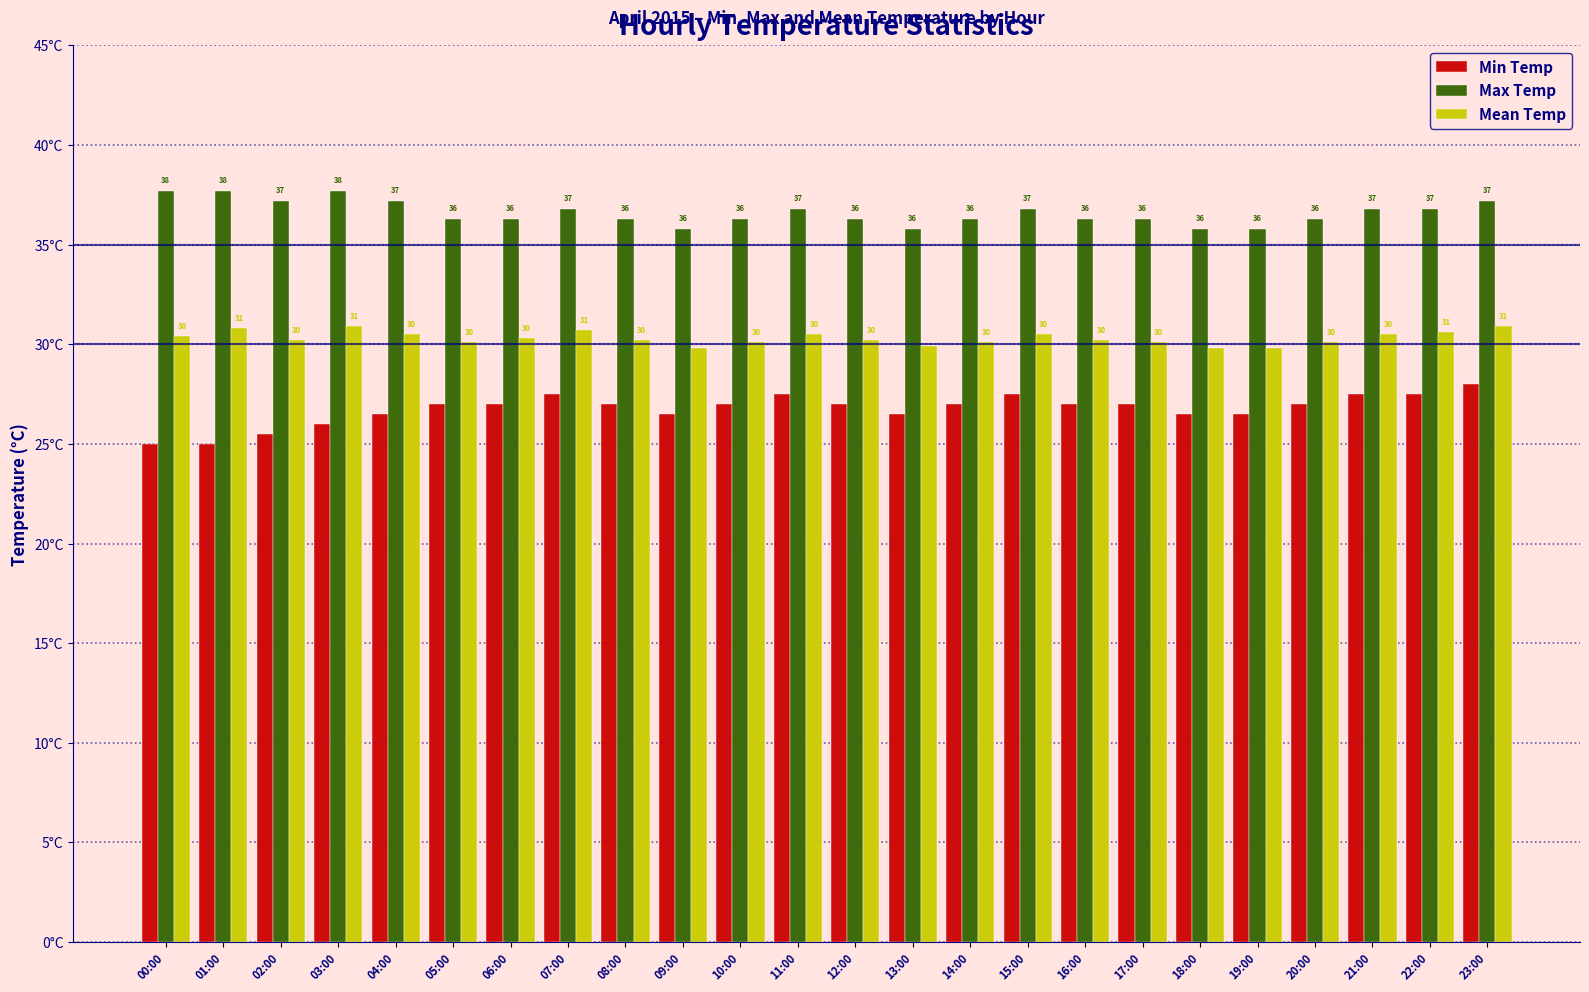

Are the bars horizontal?

No